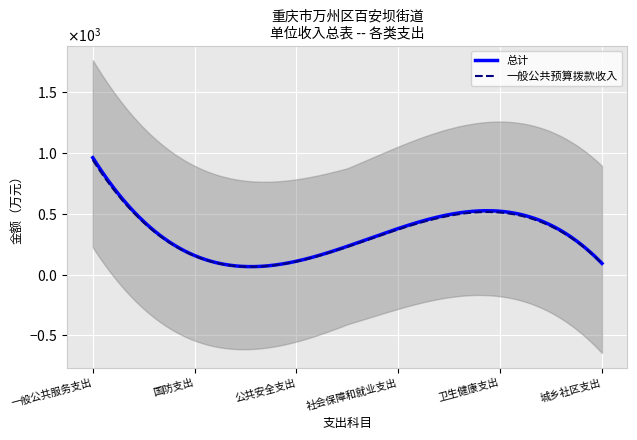

True or false: 一般公共预算拨款收入 has a value of 0.2 at 公共安全支出.

False